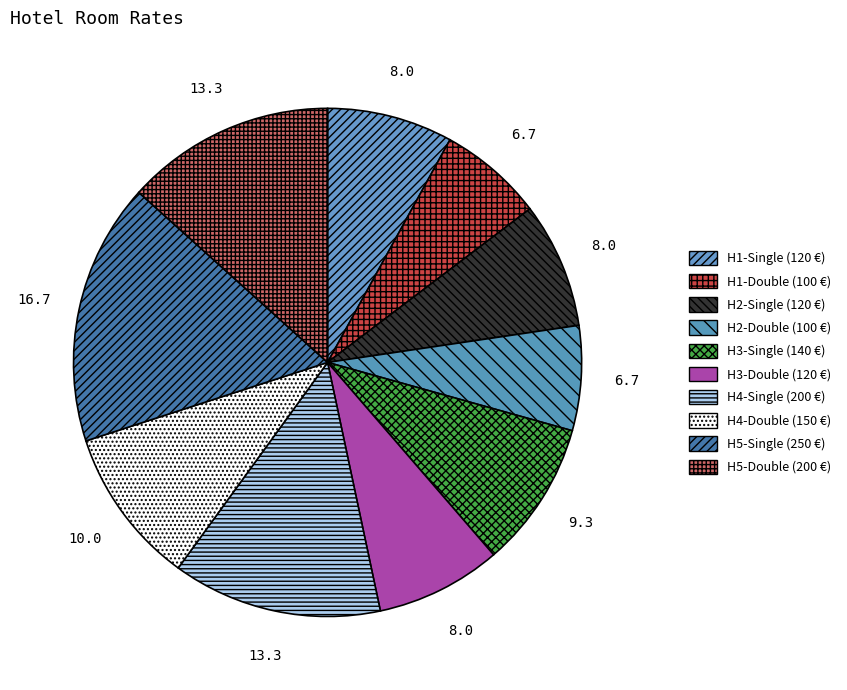

How many slices are in this pie chart?

10